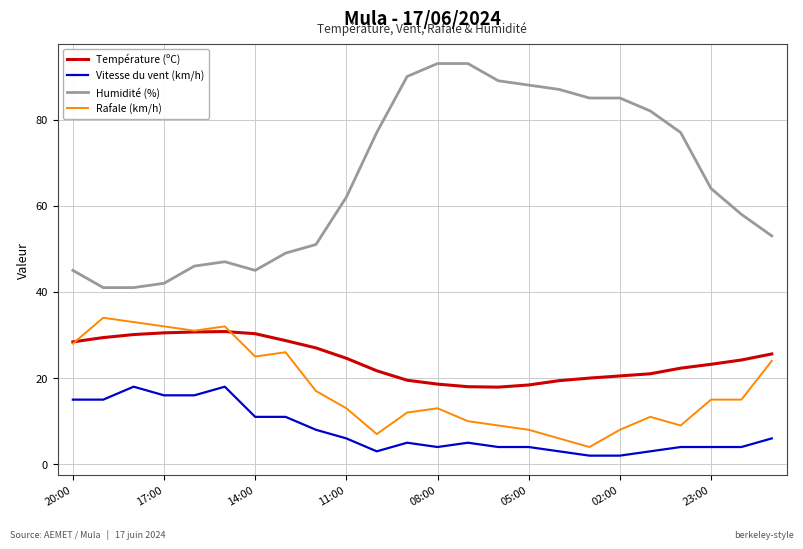

What is the maximum value shown in the chart?

93.0